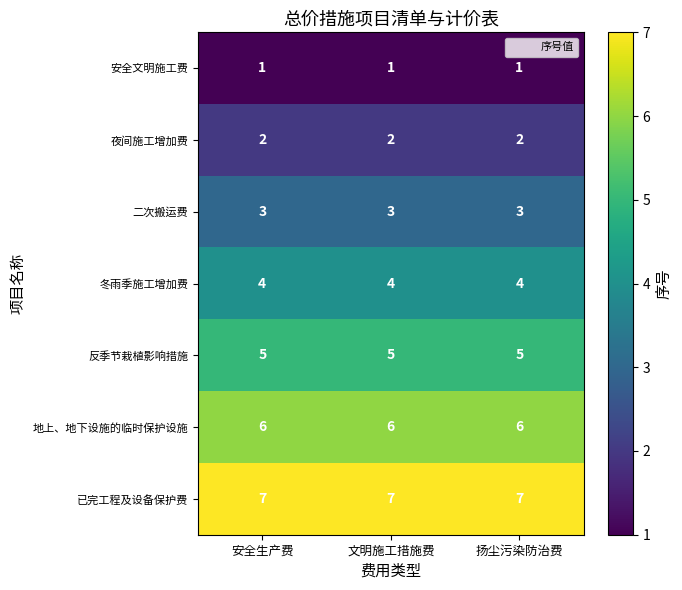

At how many categories does at least one series exceed 6?

3